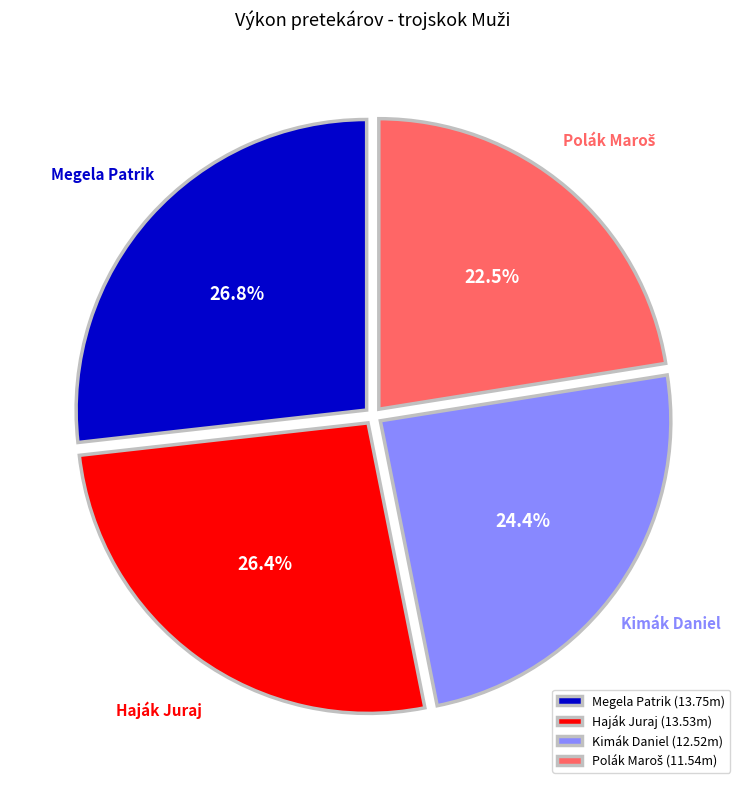

Does Haják Juraj account for over 50% of the chart?

No